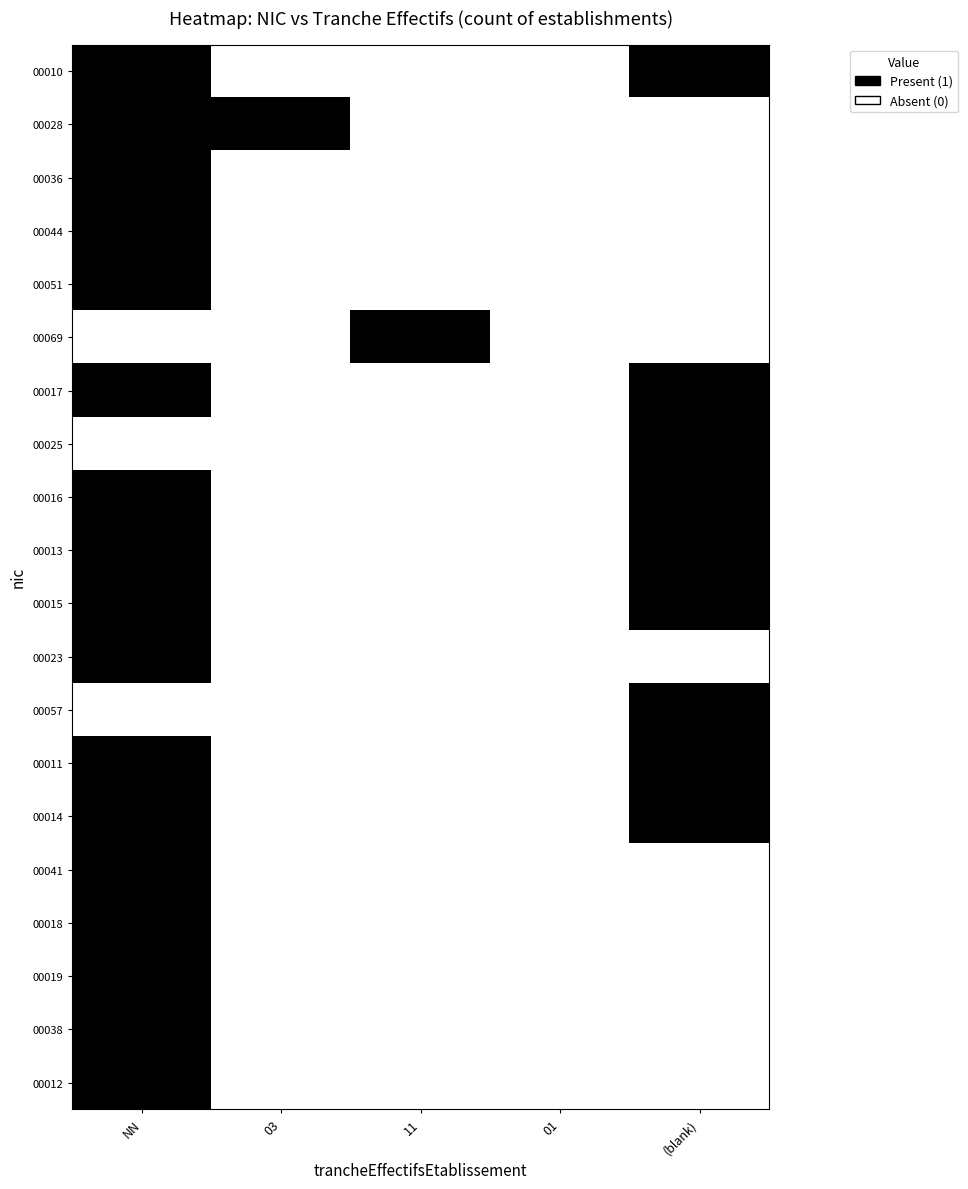

Reading right to left, list all the values displayed in this chart.

00010: (blank)=1	01=0	11=0	03=0	NN=1
00028: (blank)=0	01=0	11=0	03=1	NN=1
00036: (blank)=0	01=0	11=0	03=0	NN=1
00044: (blank)=0	01=0	11=0	03=0	NN=1
00051: (blank)=0	01=0	11=0	03=0	NN=1
00069: (blank)=0	01=0	11=1	03=0	NN=0
00017: (blank)=1	01=0	11=0	03=0	NN=1
00025: (blank)=1	01=0	11=0	03=0	NN=0
00016: (blank)=1	01=0	11=0	03=0	NN=1
00013: (blank)=1	01=0	11=0	03=0	NN=1
00015: (blank)=1	01=0	11=0	03=0	NN=1
00023: (blank)=0	01=0	11=0	03=0	NN=1
00057: (blank)=1	01=0	11=0	03=0	NN=0
00011: (blank)=1	01=0	11=0	03=0	NN=1
00014: (blank)=1	01=0	11=0	03=0	NN=1
00041: (blank)=0	01=0	11=0	03=0	NN=1
00018: (blank)=0	01=0	11=0	03=0	NN=1
00019: (blank)=0	01=0	11=0	03=0	NN=1
00038: (blank)=0	01=0	11=0	03=0	NN=1
00012: (blank)=0	01=0	11=0	03=0	NN=1